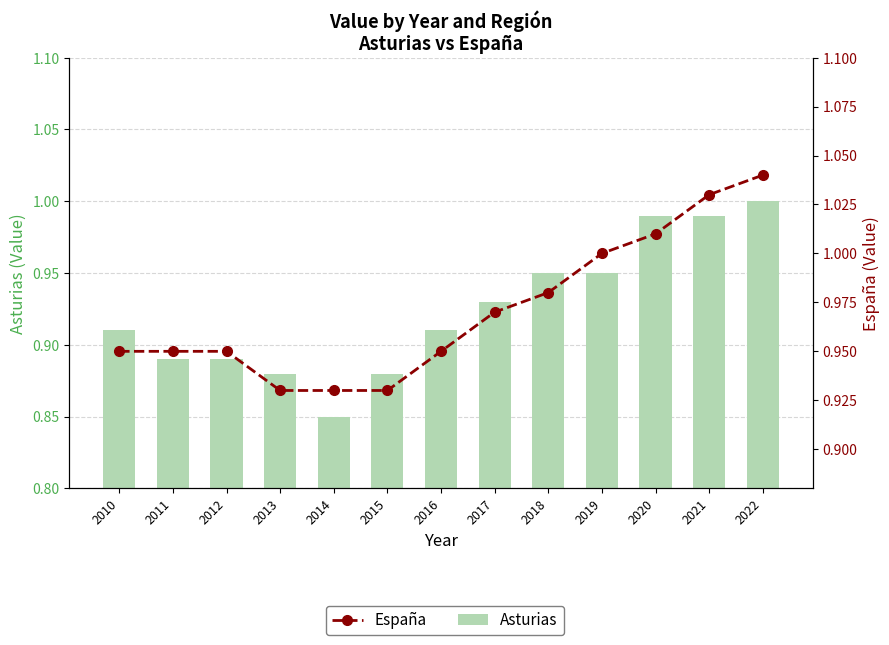

Reading right to left, what are all the values shown in this chart?

Asturias: 2022=1.0	2021=1.0	2020=1.0	2019=0.9	2018=0.9	2017=0.9	2016=0.9	2015=0.9	2014=0.8	2013=0.9	2012=0.9	2011=0.9	2010=0.9
España: 2022=1.0	2021=1.0	2020=1.0	2019=1.0	2018=1.0	2017=1.0	2016=0.9	2015=0.9	2014=0.9	2013=0.9	2012=0.9	2011=0.9	2010=0.9